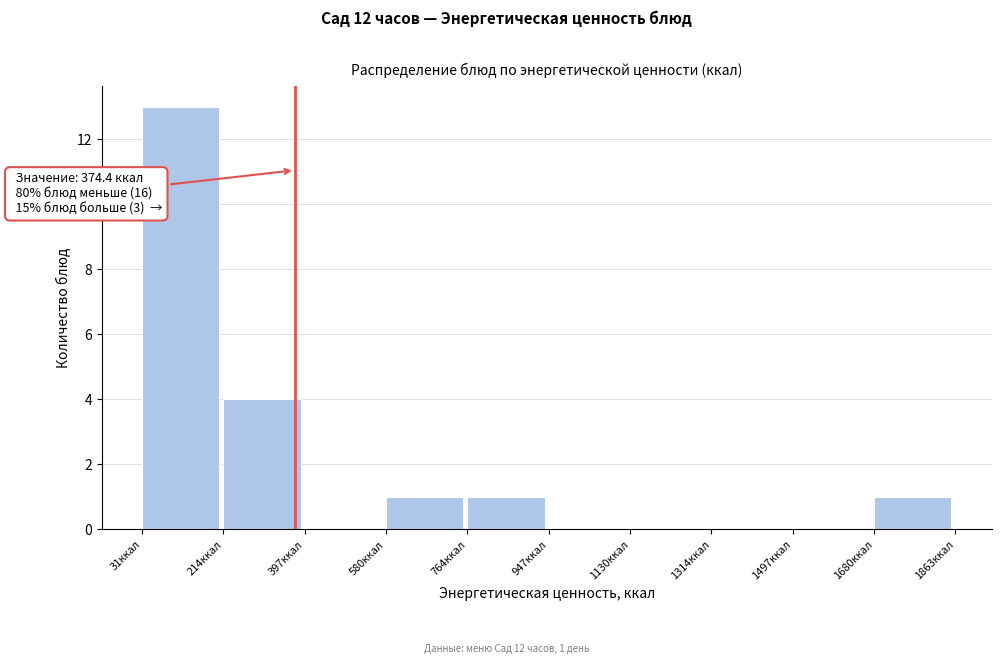

Over which range of the x-axis is the bar tallest?

40 to 220